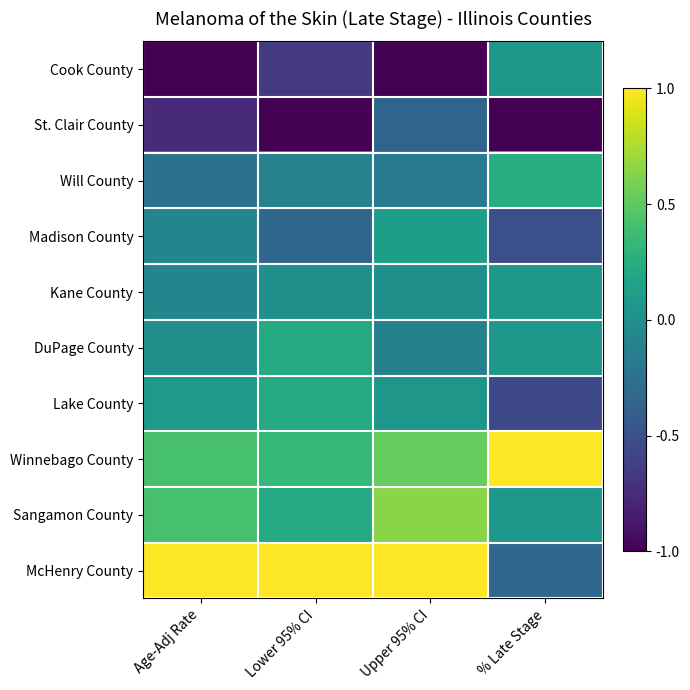

Reading right to left, what are all the values shown in this chart?

Cook County: % Late Stage=0.1	Upper 95% CI=-1.0	Lower 95% CI=-0.7	Age-Adj Rate=-1.0
St. Clair County: % Late Stage=-1.0	Upper 95% CI=-0.4	Lower 95% CI=-1.0	Age-Adj Rate=-0.8
Will County: % Late Stage=0.2	Upper 95% CI=-0.2	Lower 95% CI=-0.1	Age-Adj Rate=-0.2
Madison County: % Late Stage=-0.5	Upper 95% CI=0.1	Lower 95% CI=-0.3	Age-Adj Rate=-0.1
Kane County: % Late Stage=0.1	Upper 95% CI=0.0	Lower 95% CI=0.0	Age-Adj Rate=-0.1
DuPage County: % Late Stage=0.1	Upper 95% CI=-0.1	Lower 95% CI=0.2	Age-Adj Rate=-0.0
Lake County: % Late Stage=-0.6	Upper 95% CI=0.1	Lower 95% CI=0.2	Age-Adj Rate=0.1
Winnebago County: % Late Stage=1.0	Upper 95% CI=0.5	Lower 95% CI=0.3	Age-Adj Rate=0.4
Sangamon County: % Late Stage=0.1	Upper 95% CI=0.6	Lower 95% CI=0.2	Age-Adj Rate=0.4
McHenry County: % Late Stage=-0.3	Upper 95% CI=1.0	Lower 95% CI=1.0	Age-Adj Rate=1.0